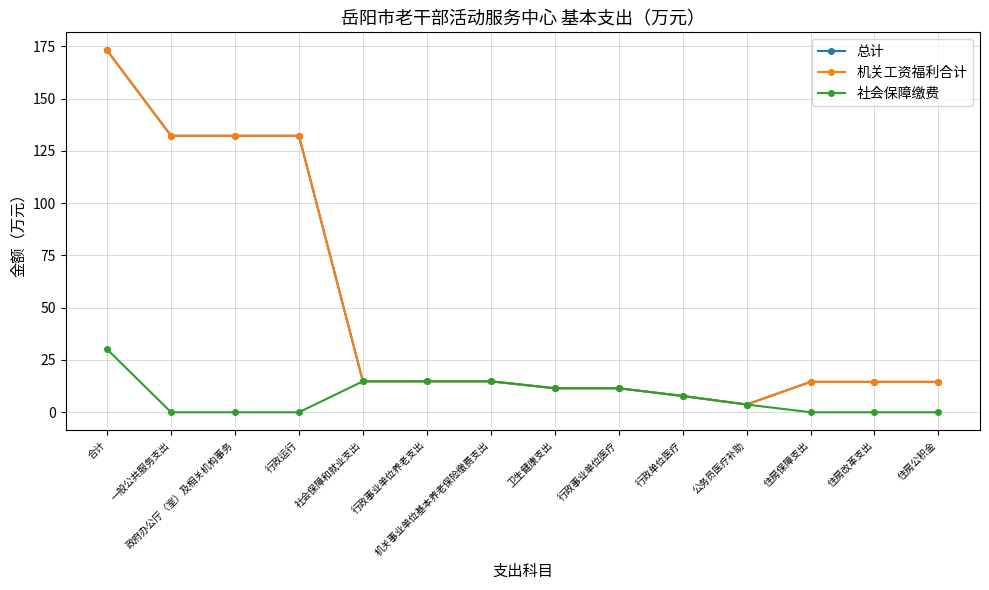

True or false: 社会保障缴费 and 总计 intersect in this chart.

False